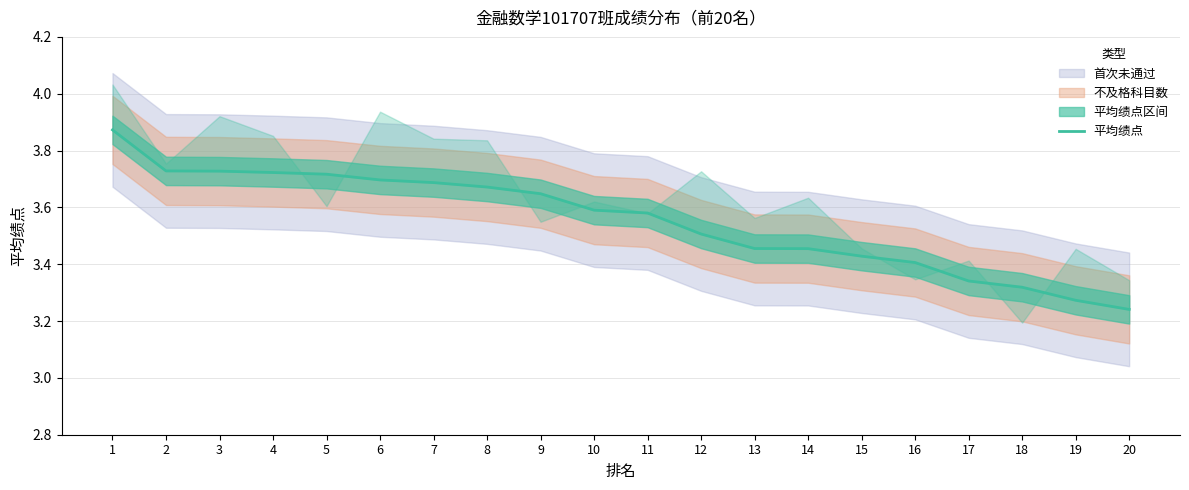

Reading right to left, what are all the values shown in this chart?

3.2	3.3	3.3	3.3	3.4	3.4	3.5	3.5	3.5	3.6	3.6	3.6	3.7	3.7	3.7	3.7	3.7	3.7	3.7	3.9